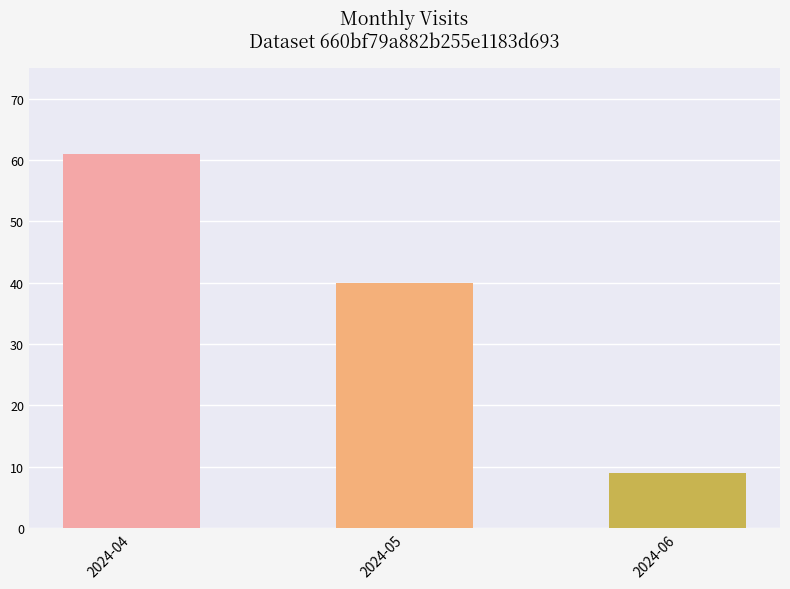

How many bars are there in total?

3